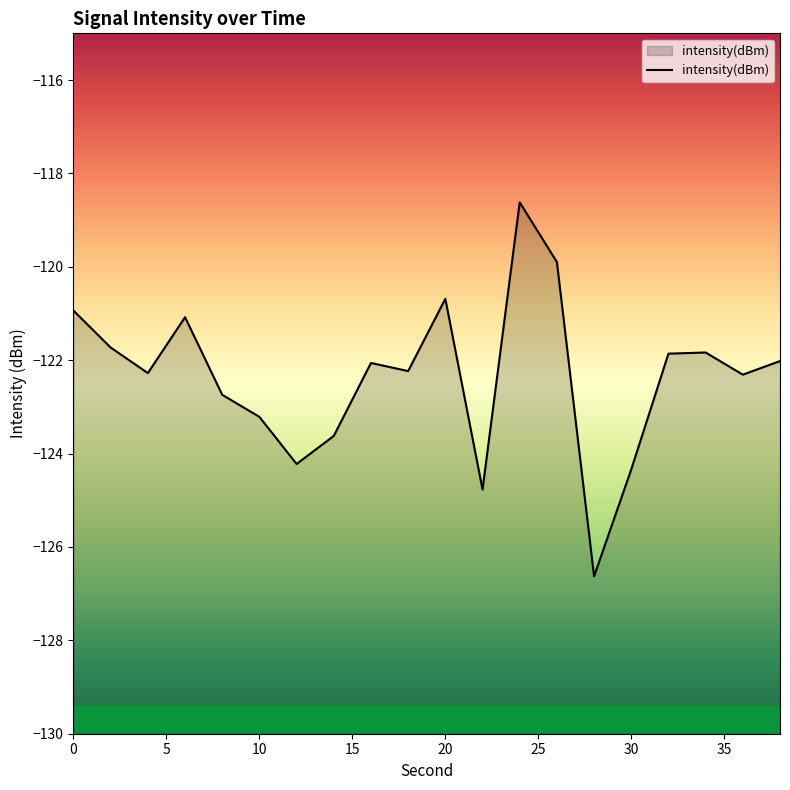

What is the difference between the maximum and minimum values?

8.0